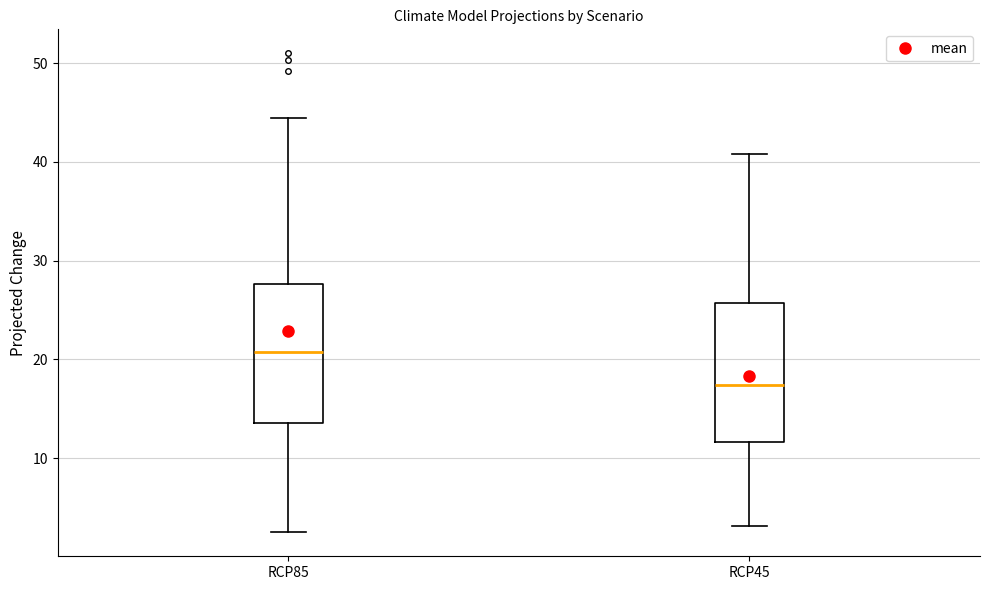

Which box's median line is the lowest?

RCP45